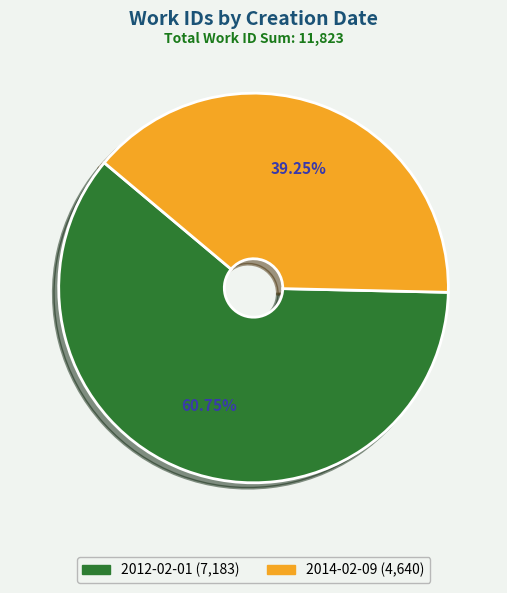

The 2014-02-09 slice represents 45% of the pie. True or false?

False